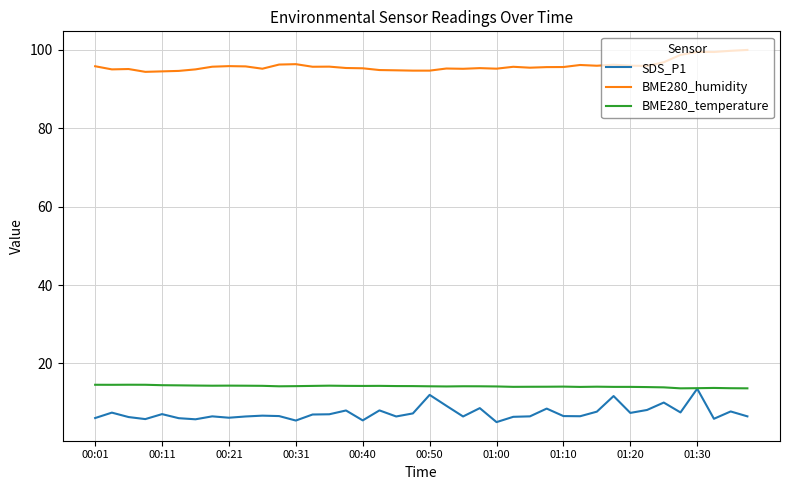

Which series has the largest total across all categories?

BME280_humidity